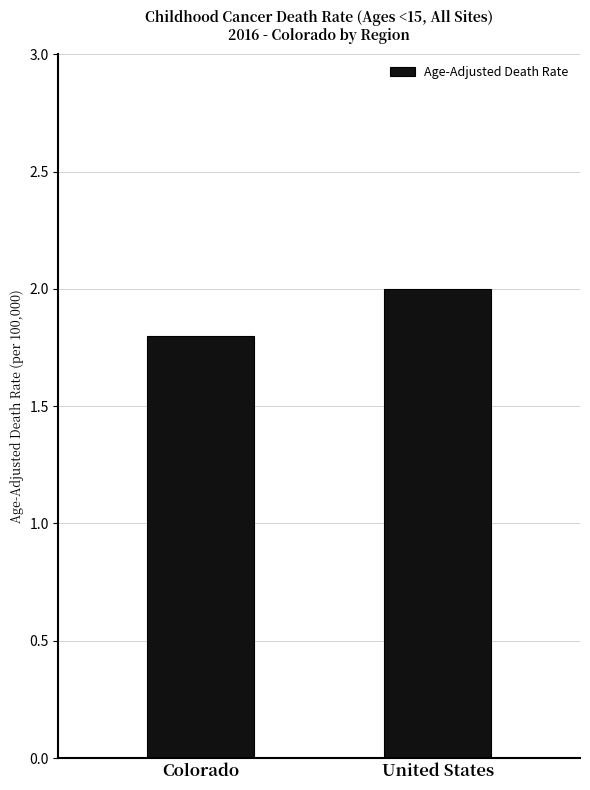

Reading left to right, list all the values displayed in this chart.

Colorado=1.8	United States=2.0